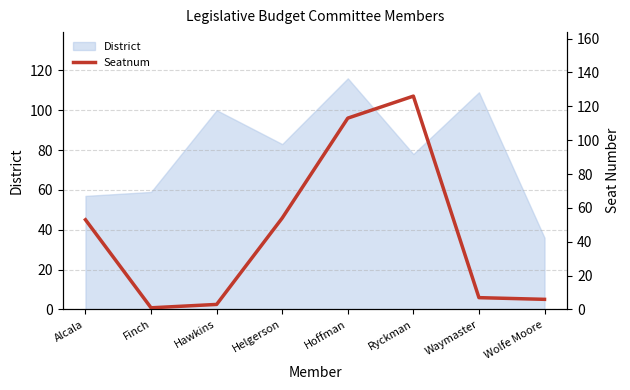

How many values exceed 53?

3